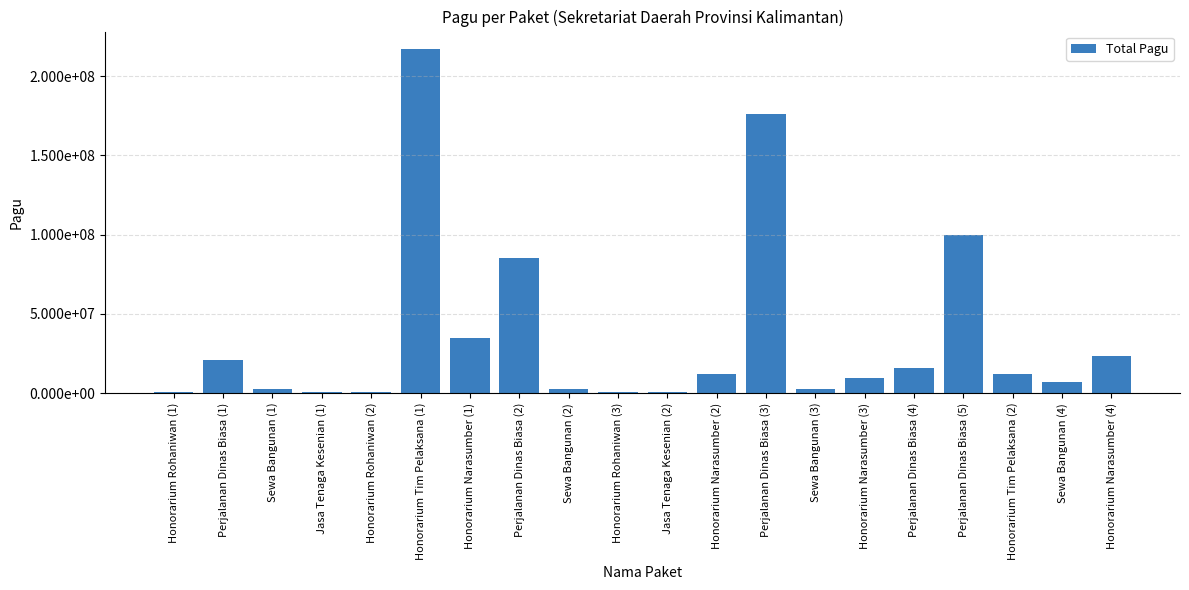

What position from the right is Sewa Bangunan (1)?

18